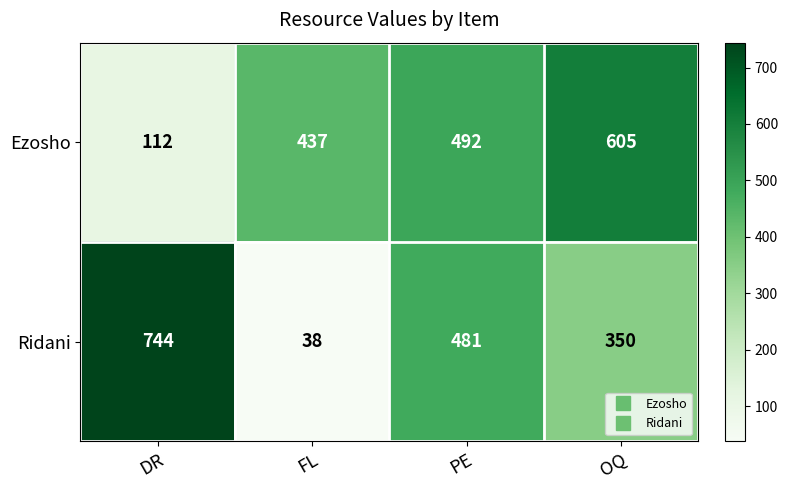

How many series are shown in this chart?

2